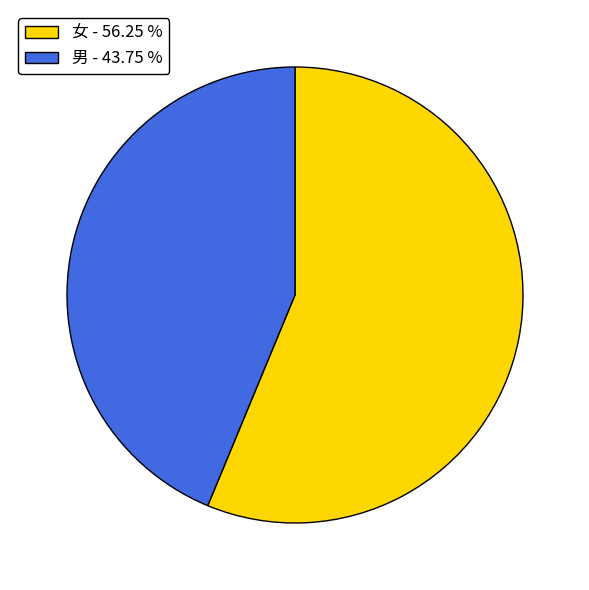

How many slices are in this pie chart?

2